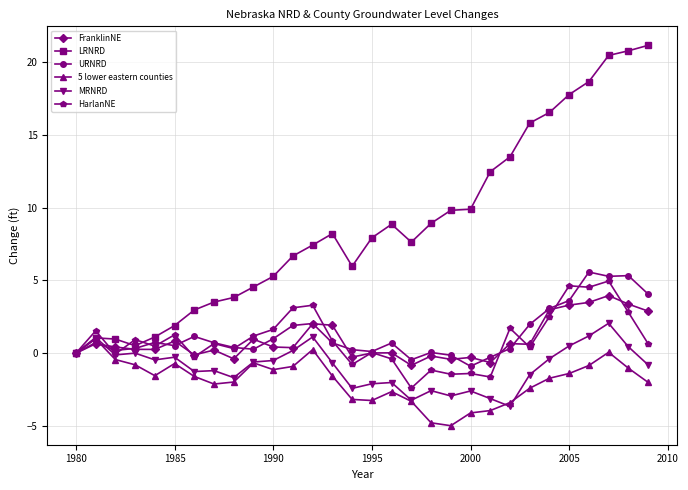

Rank the series by their maximum value, from lowest to highest.

5 lower eastern counties, MRNRD, FranklinNE, HarlanNE, URNRD, LRNRD